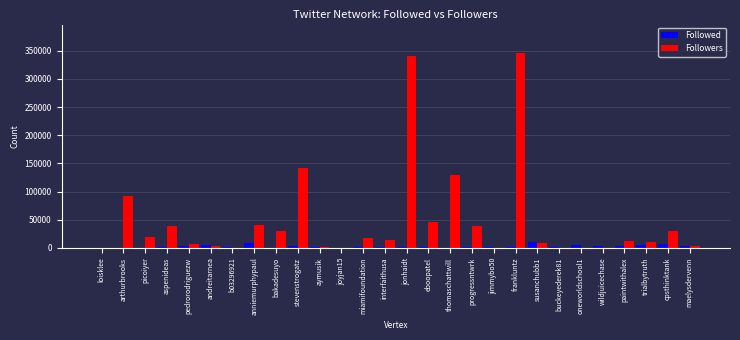

Which series has the largest total across all categories?

Followers